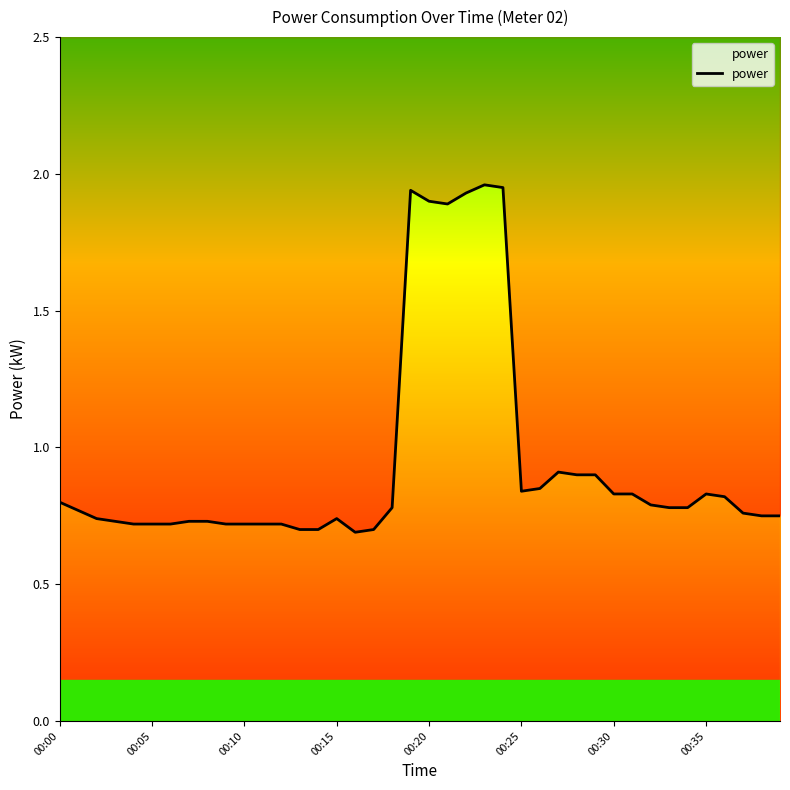

What is the label of the 35th point from the left?

34